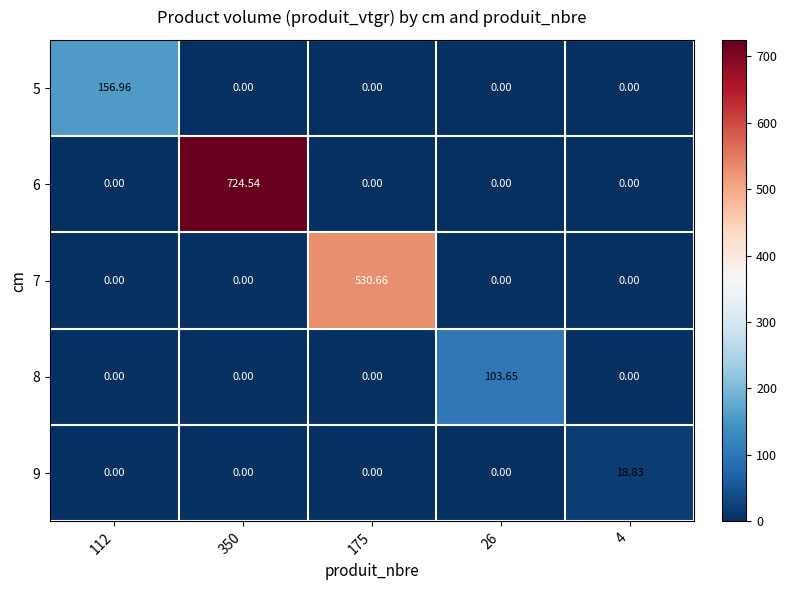

Reading left to right, transcribe all the data shown in this chart.

5: 112=157.0	350=0.0	175=0.0	26=0.0	4=0.0
6: 112=0.0	350=724.5	175=0.0	26=0.0	4=0.0
7: 112=0.0	350=0.0	175=530.7	26=0.0	4=0.0
8: 112=0.0	350=0.0	175=0.0	26=103.7	4=0.0
9: 112=0.0	350=0.0	175=0.0	26=0.0	4=18.8